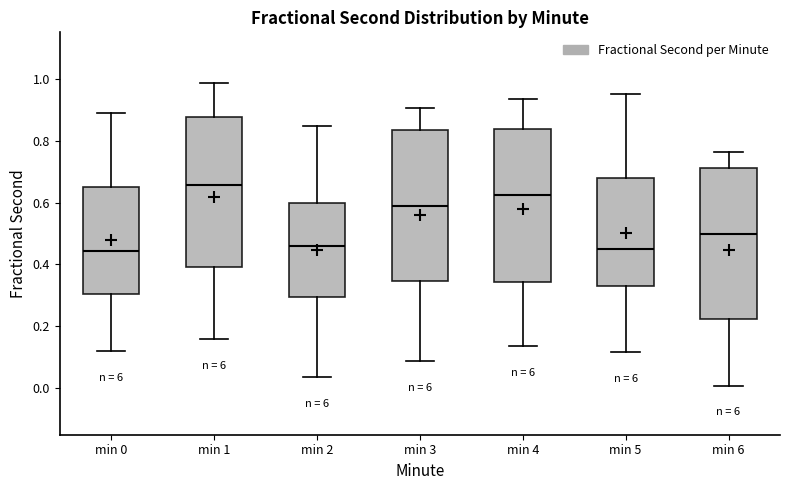

Where does the upper whisker of the box for min 1 end on the y-axis? The values are not printed on the chart, so give them approximately, as read against the axis.

0.98